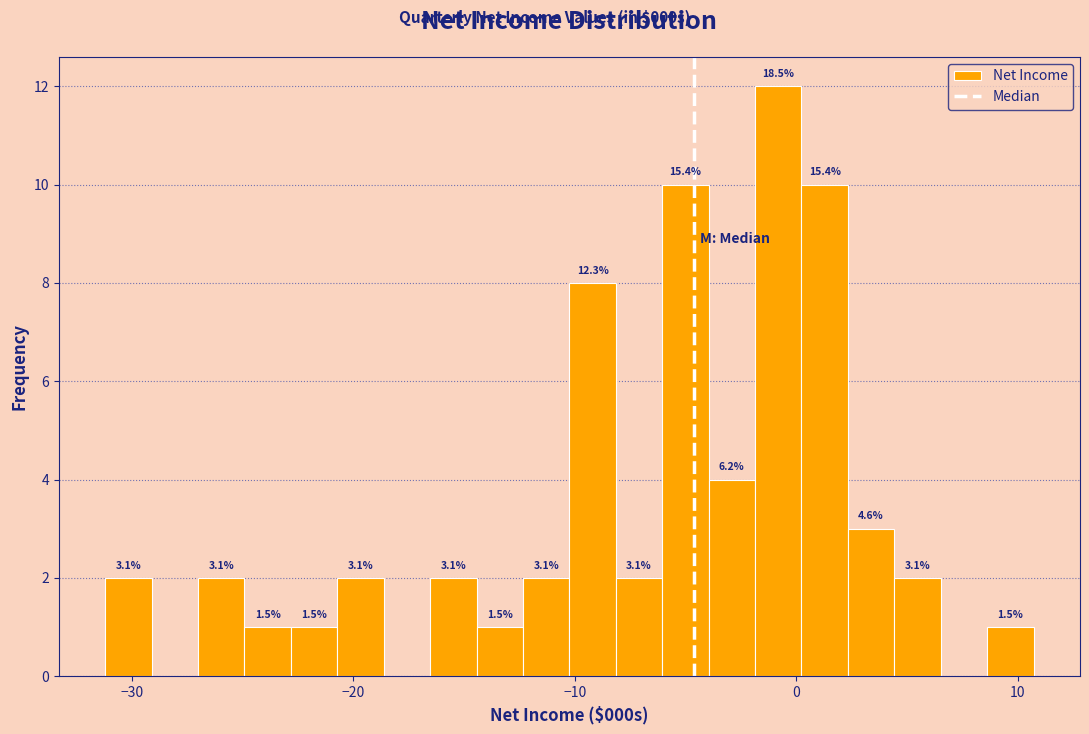

Around what value on the x-axis is the tallest bar? Give the approximate position of its centre, as read against the axis.

-1